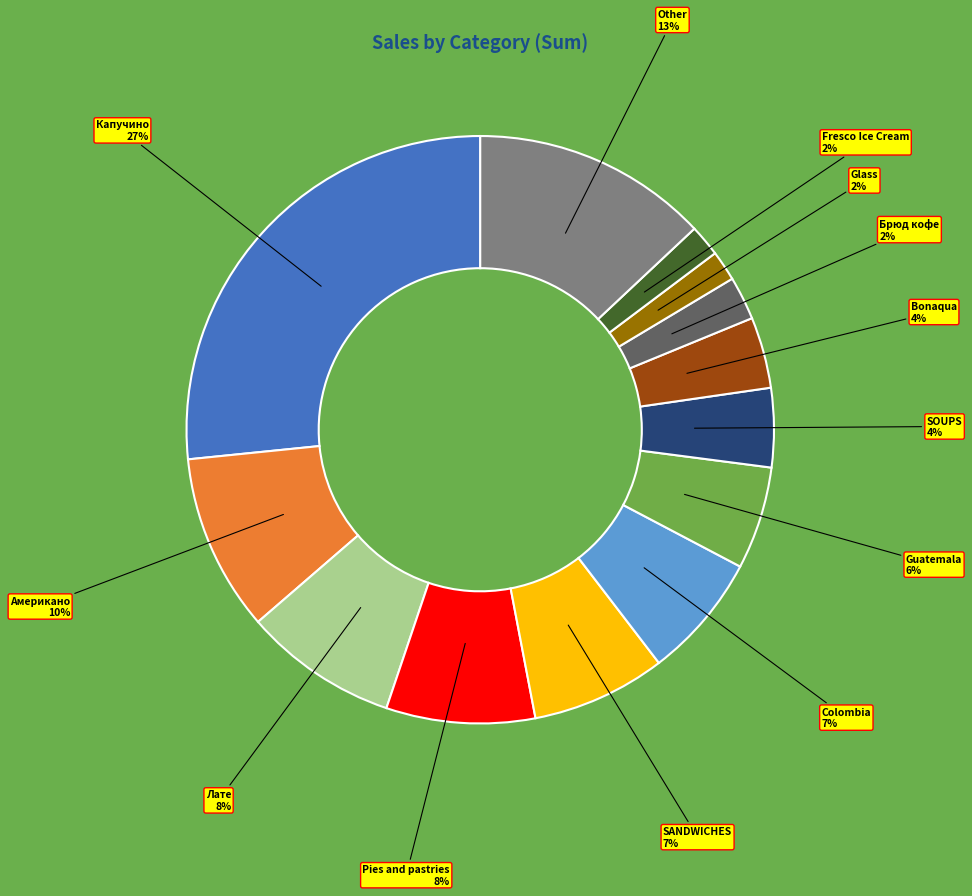

Does any single category account for the majority?

No